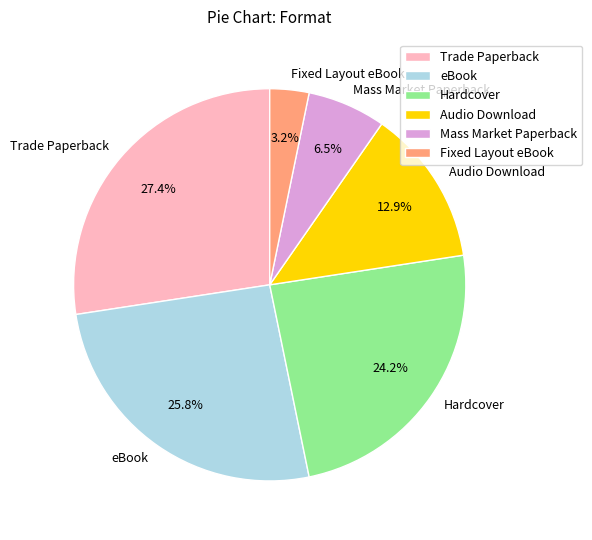

Between Trade Paperback and Fixed Layout eBook, which is larger?

Trade Paperback